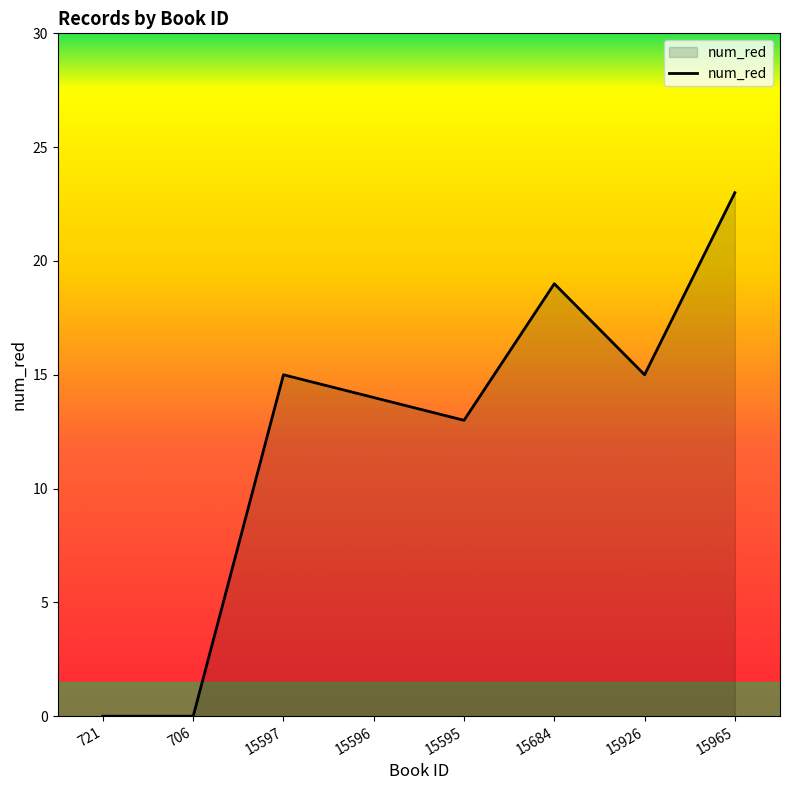

How many values are below 15?

4